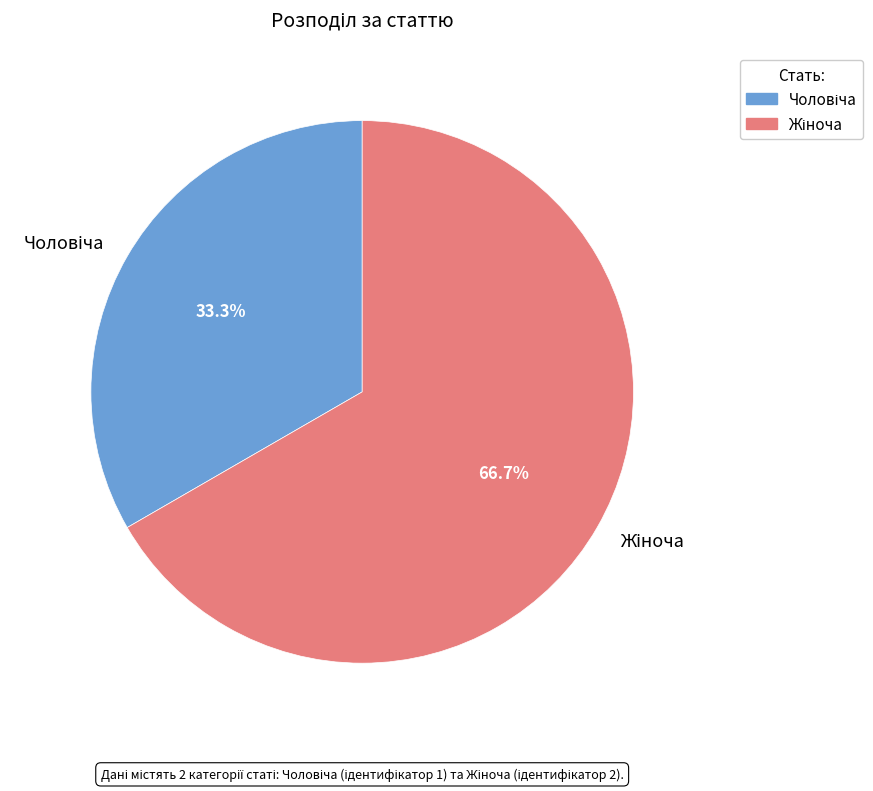

How many slices are in this pie chart?

2